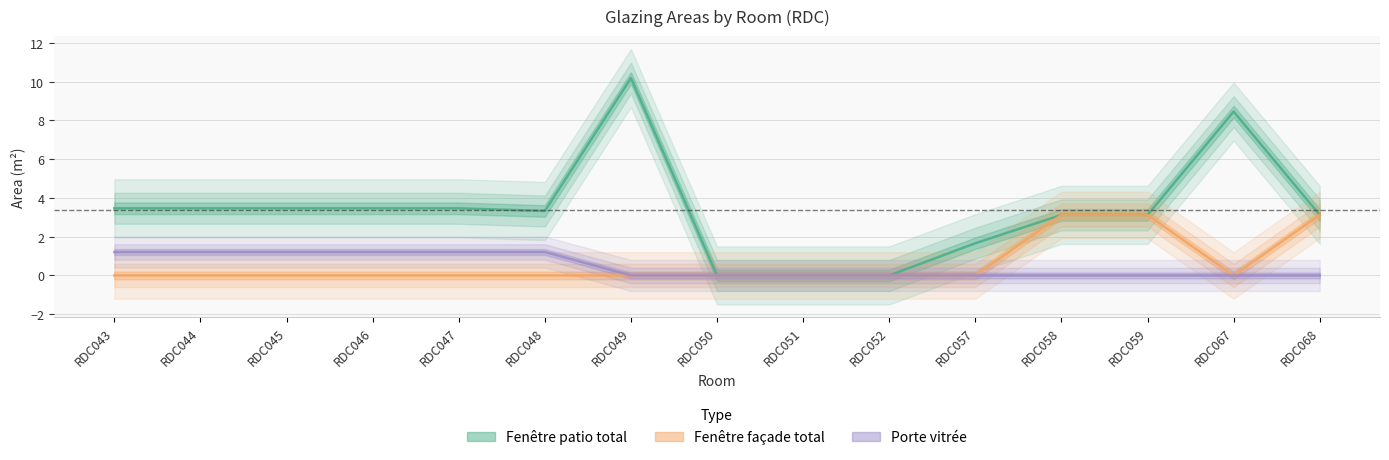

At which category is the sum across all series the highest?

RDC049